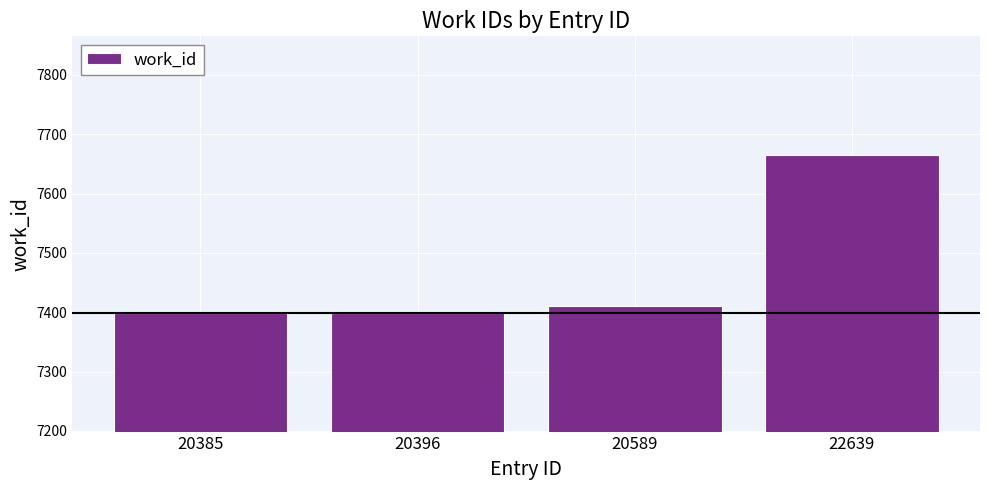

Reading left to right, what are all the values shown in this chart?

20385=7399	20396=7399	20589=7411	22639=7665